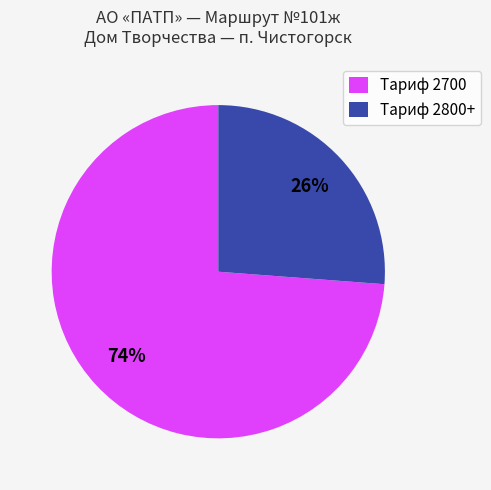

Which category has the smallest portion of the pie?

Тариф 2800+